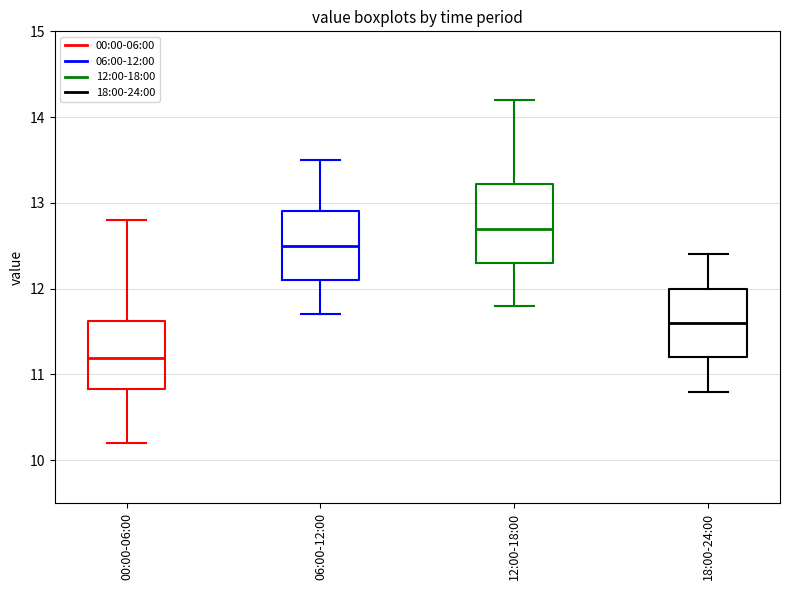

Which box has the highest median line?

12:00-18:00